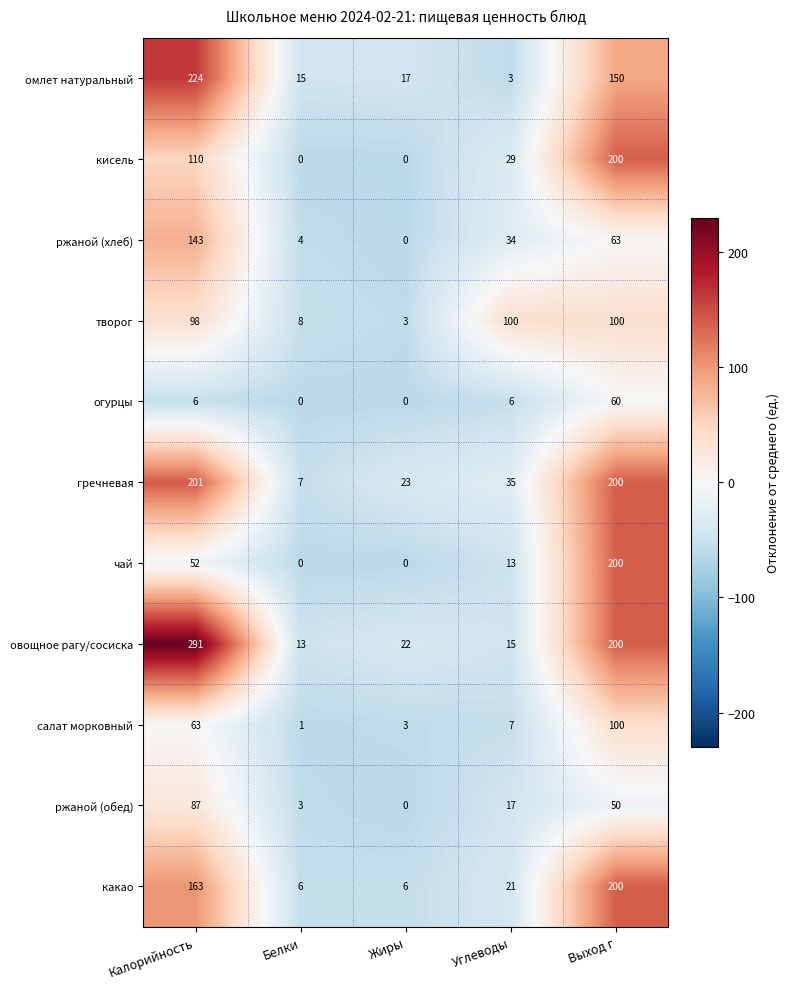

The value of чай at Белки is -90. True or false?

False